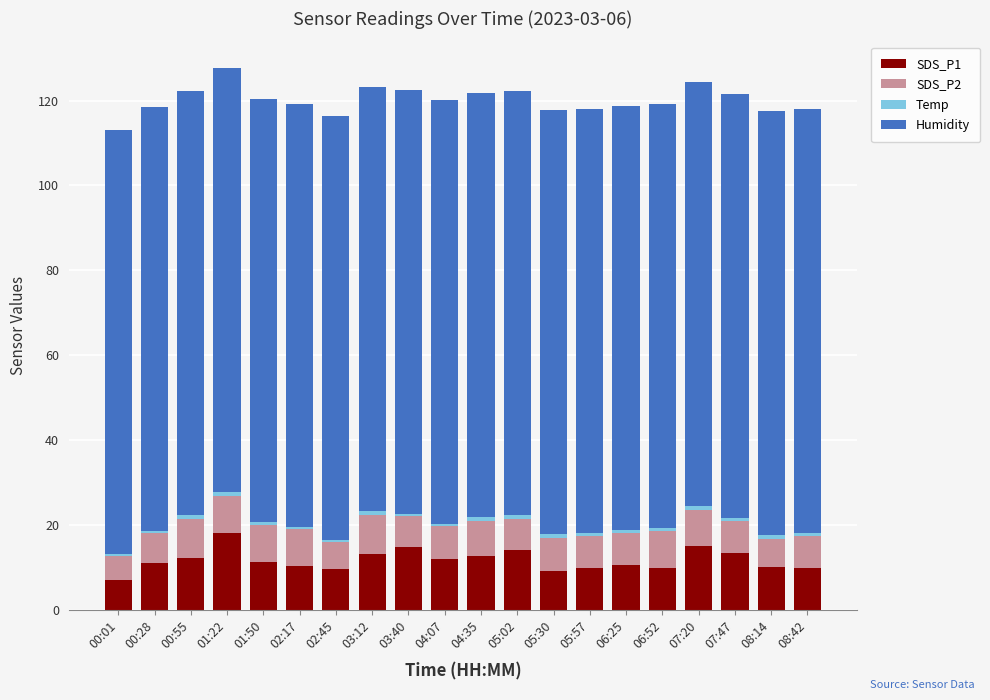

Does the chart contain stacked bars?

Yes